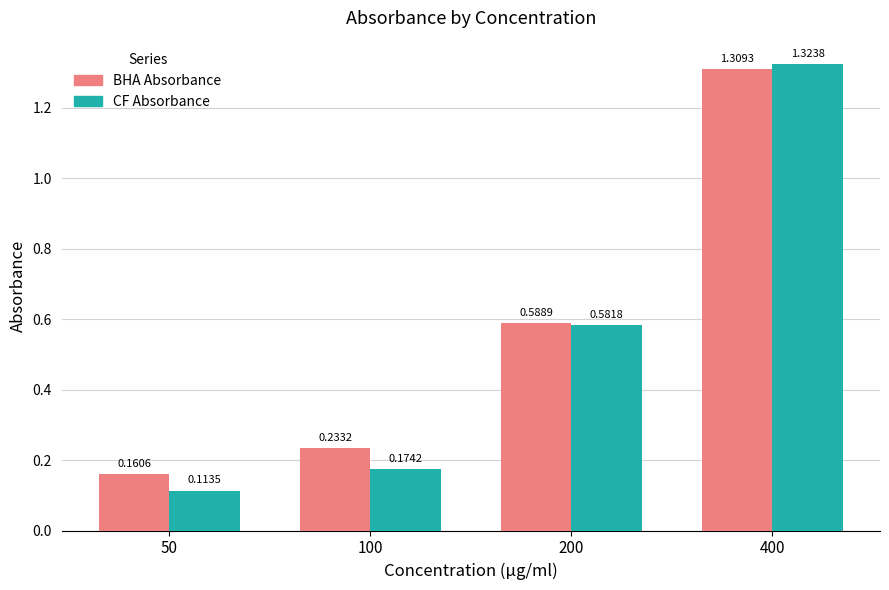

What is the difference between the CF Absorbance values at 400 and 200?

0.7